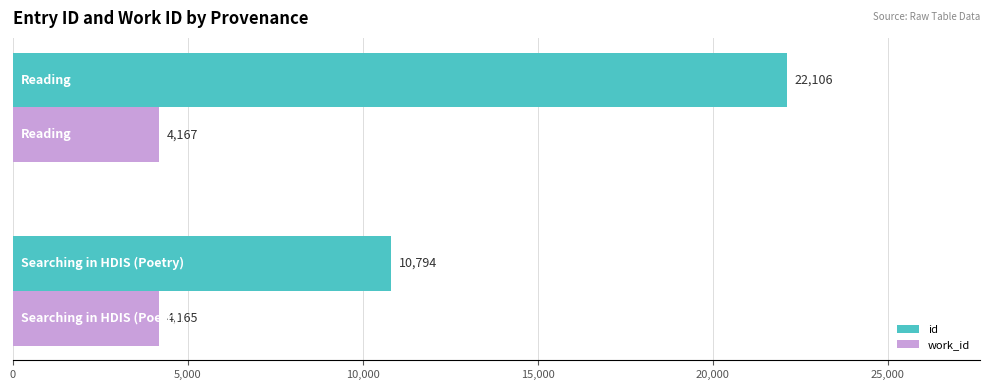

Which series has the largest total across all categories?

id